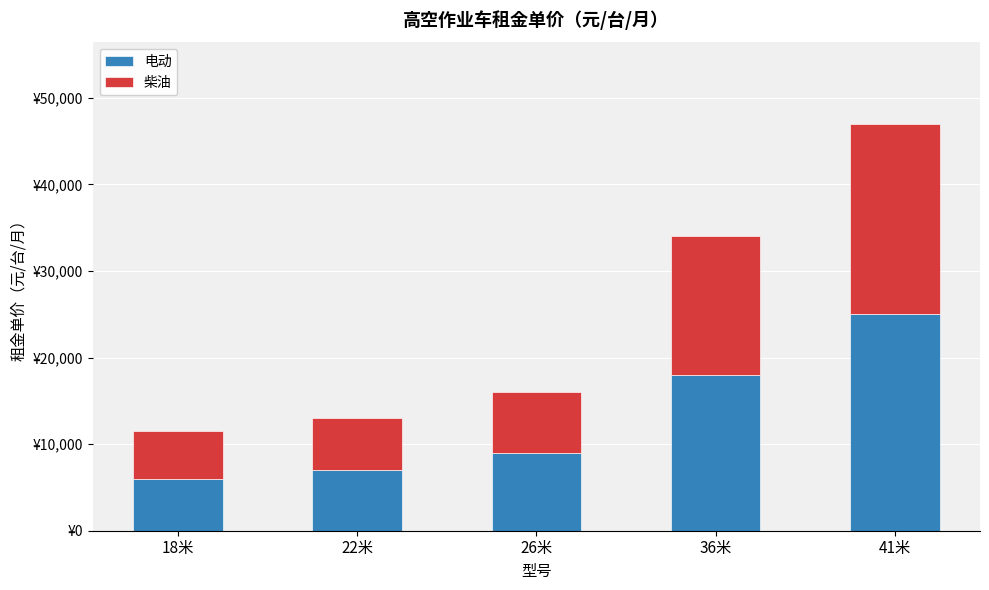

Does the chart contain any negative values?

No